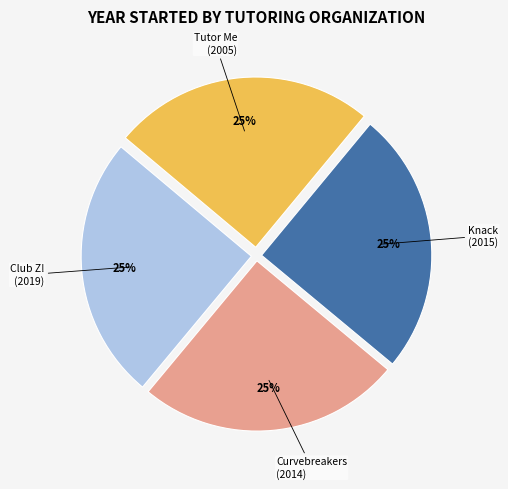

To the nearest percent, what is the average slice percentage?

25%